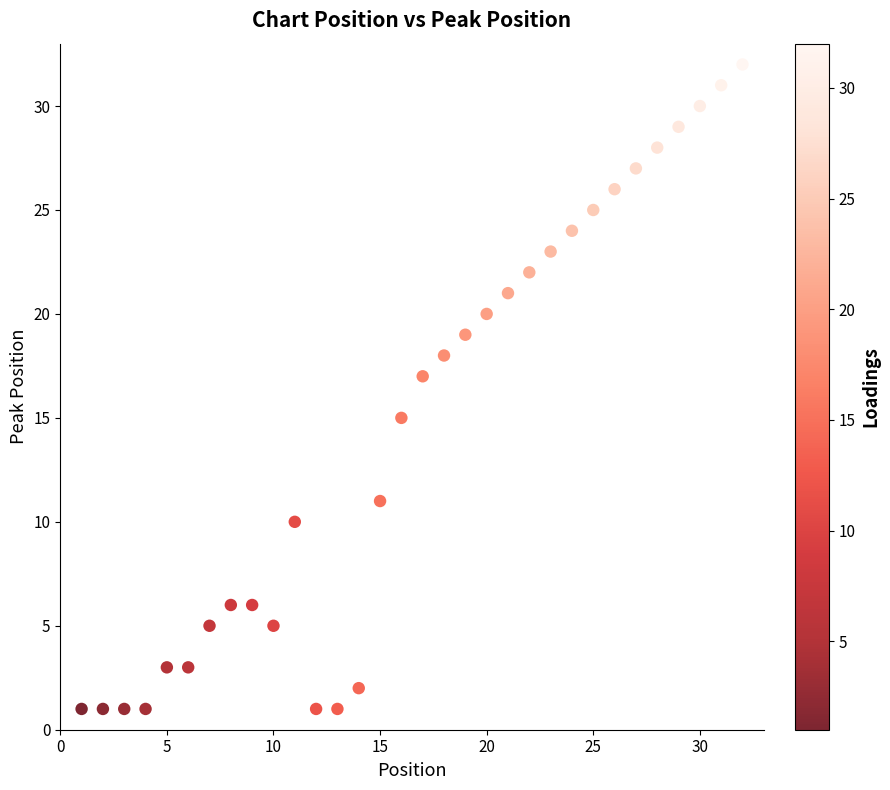

What is the range of X values (max minus min)?

31